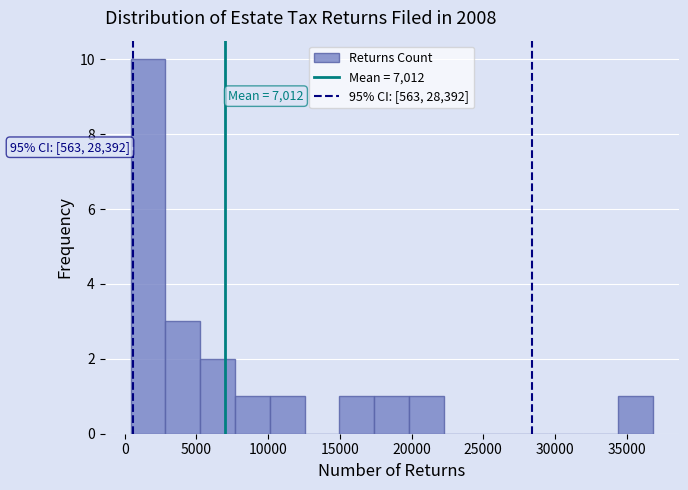

Which range on the x-axis has the tallest bar?

500 to 3000